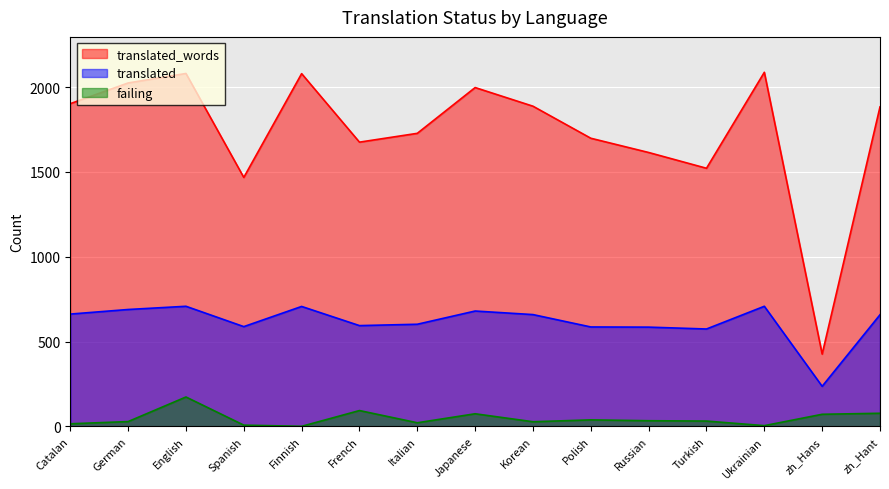

List the series in order of their peak value, highest first.

translated_words, translated, failing